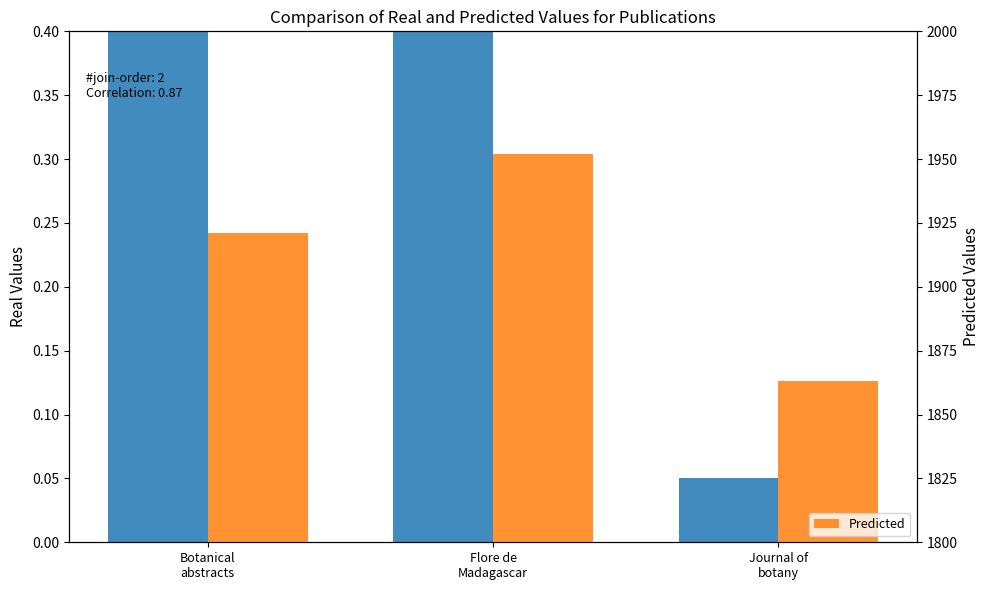

Does the chart contain stacked bars?

No